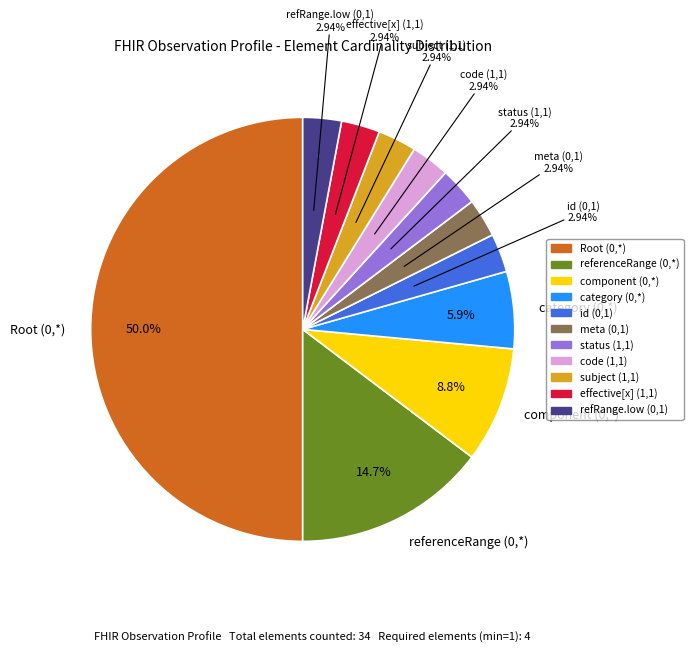

Count the number of slices in the pie.

11